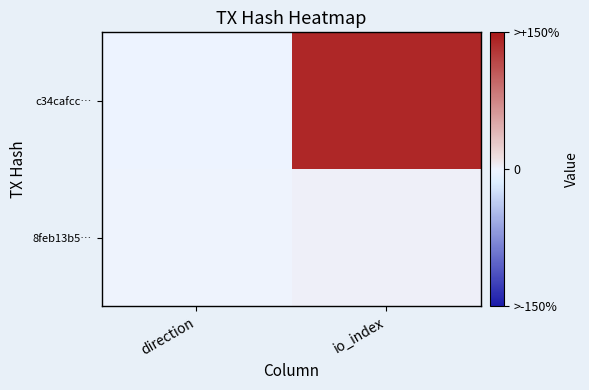

Which series has the largest total across all categories?

c34cafcc…